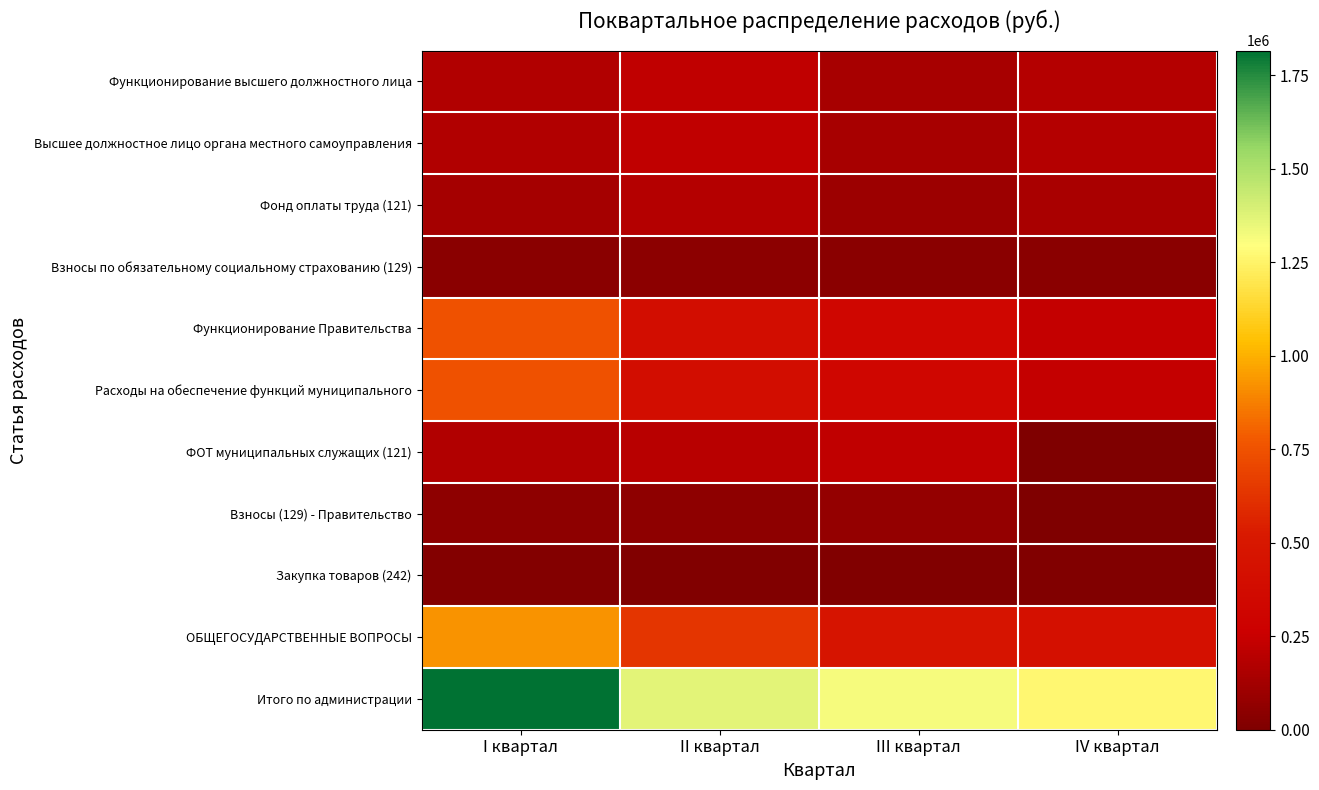

What is the spread (max minus min) of values at II квартал?

1351397.1